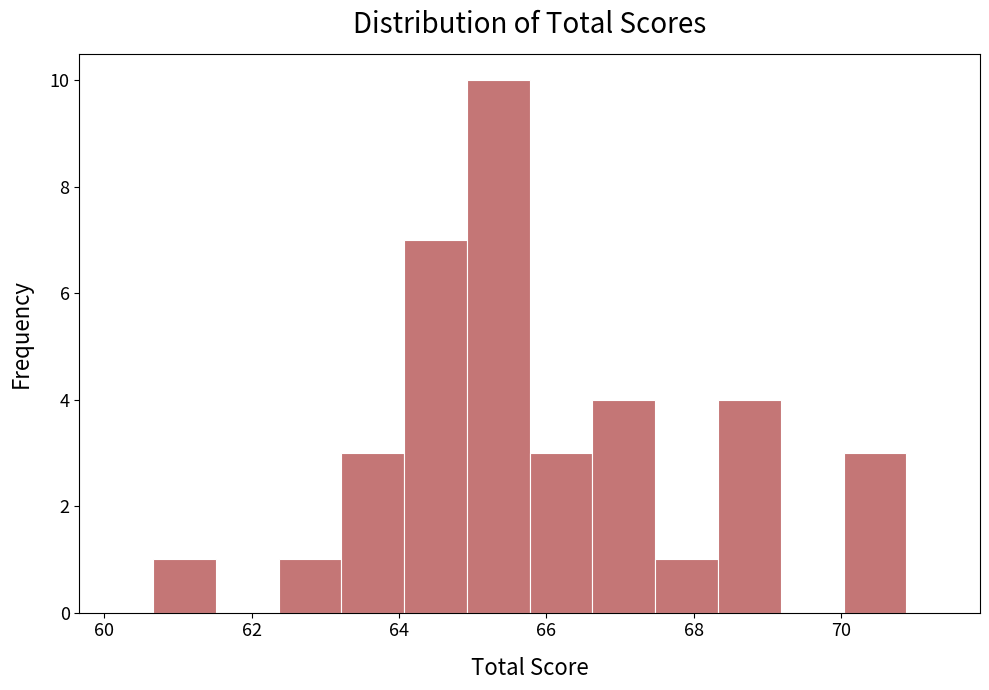

Which range on the x-axis has the tallest bar?

65.0 to 65.8